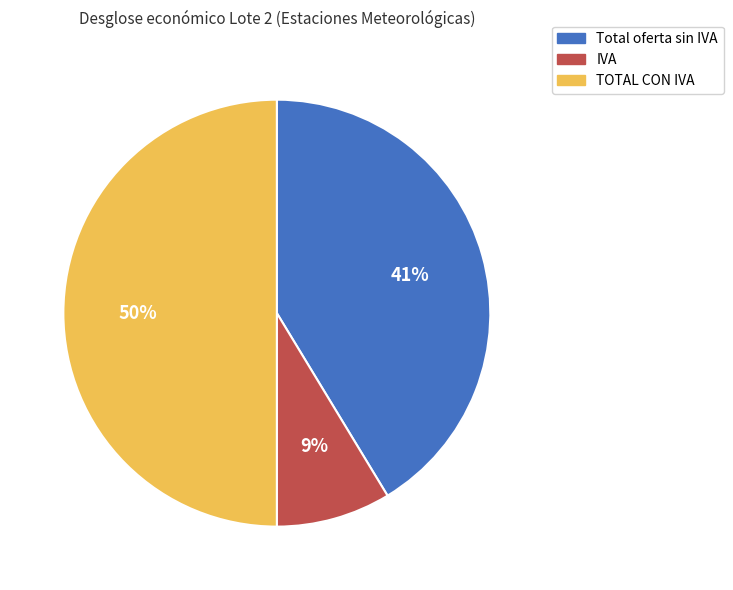

What percentage is the IVA slice, to the nearest percent?

9%